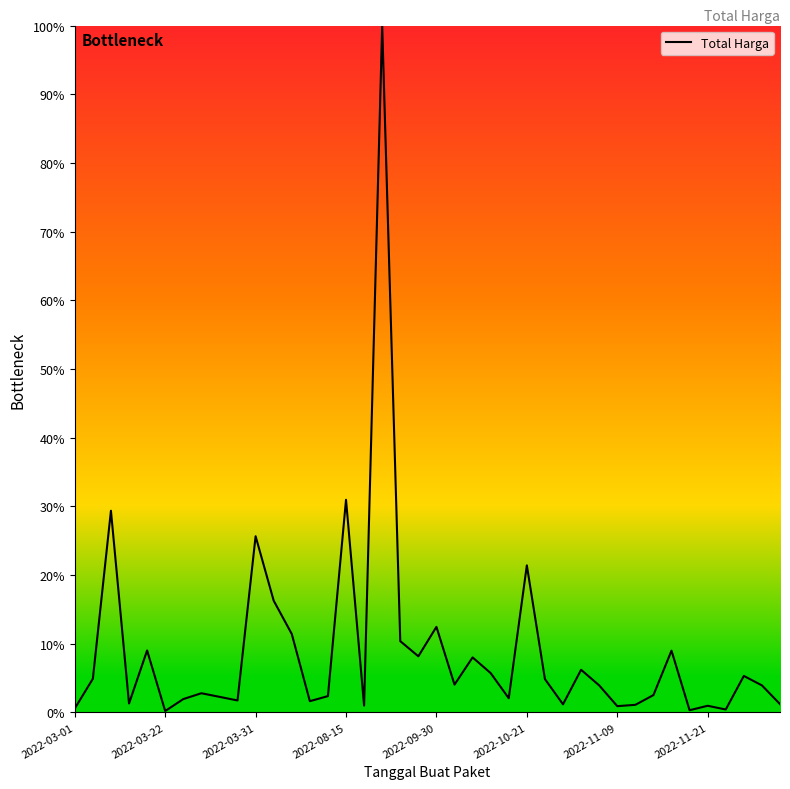

What is the maximum value shown in the chart?

100.0